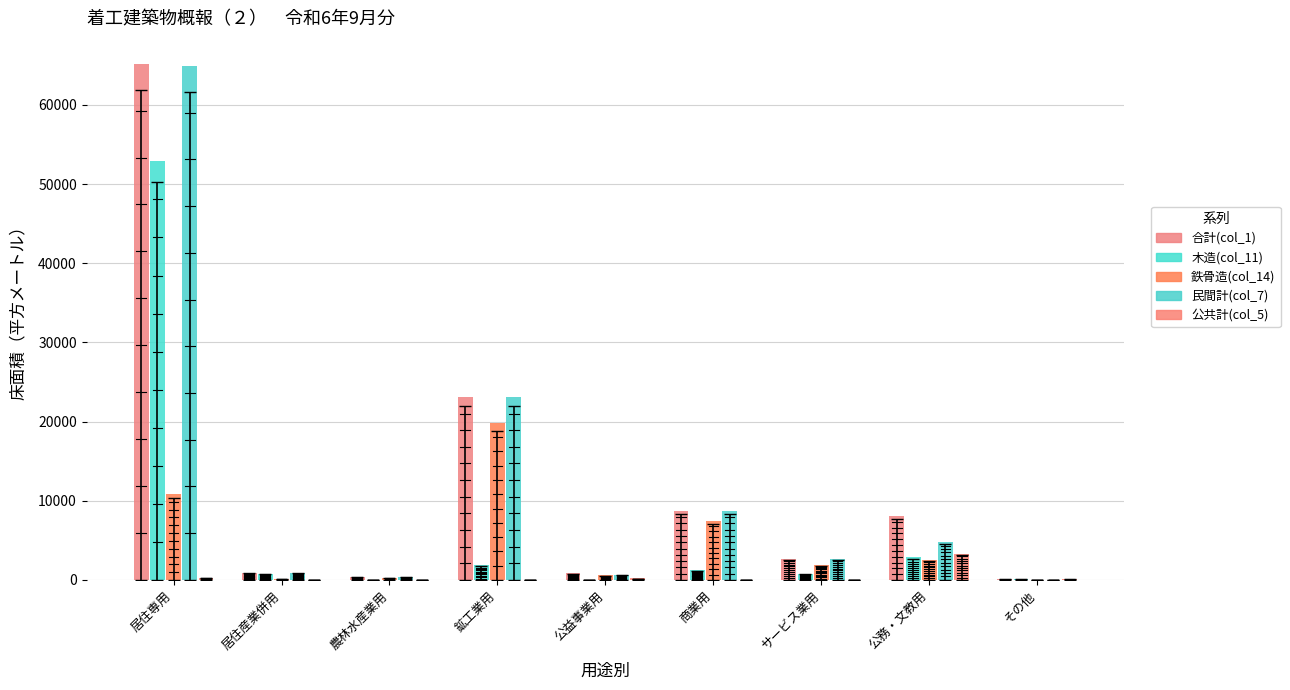

Rank the series by their maximum value, from lowest to highest.

公共計(col_5), 鉄骨造(col_14), 木造(col_11), 民間計(col_7), 合計(col_1)